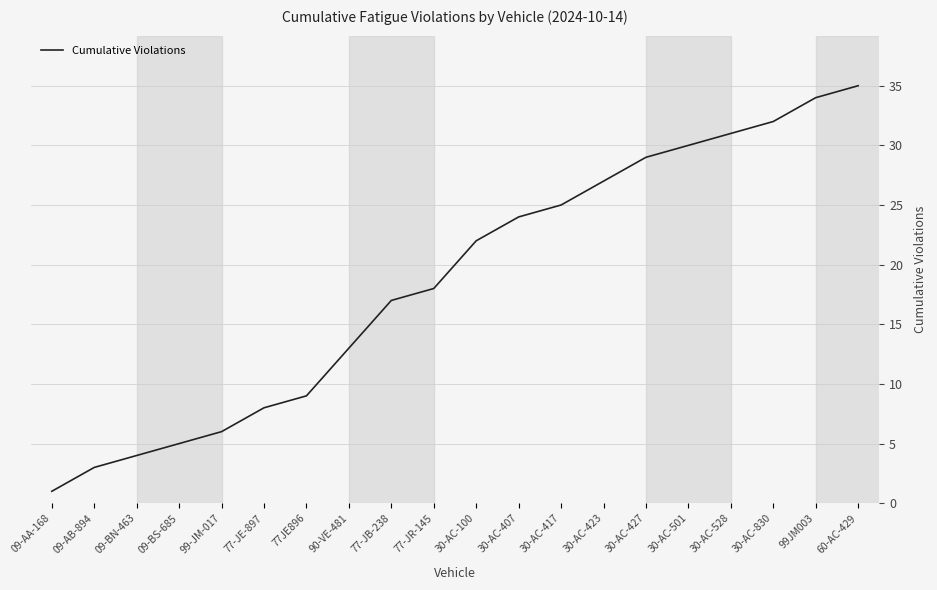

What is the difference between the maximum and second lowest values?

32